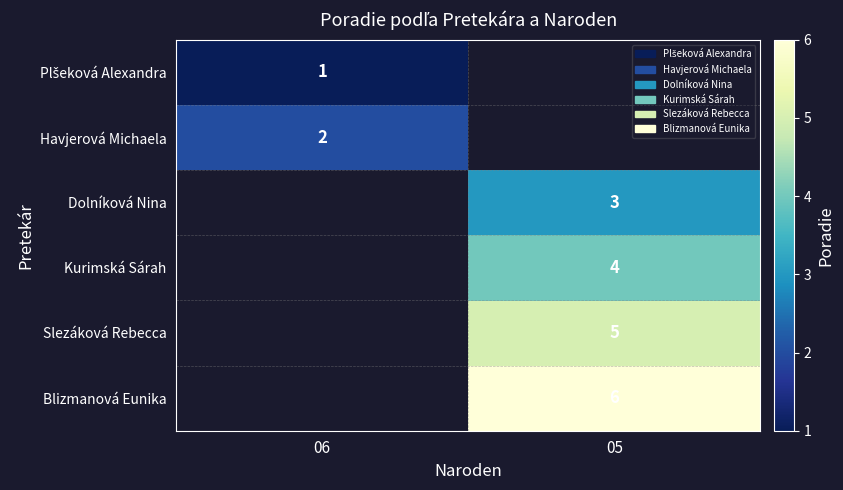

How many data points does each series have?

2